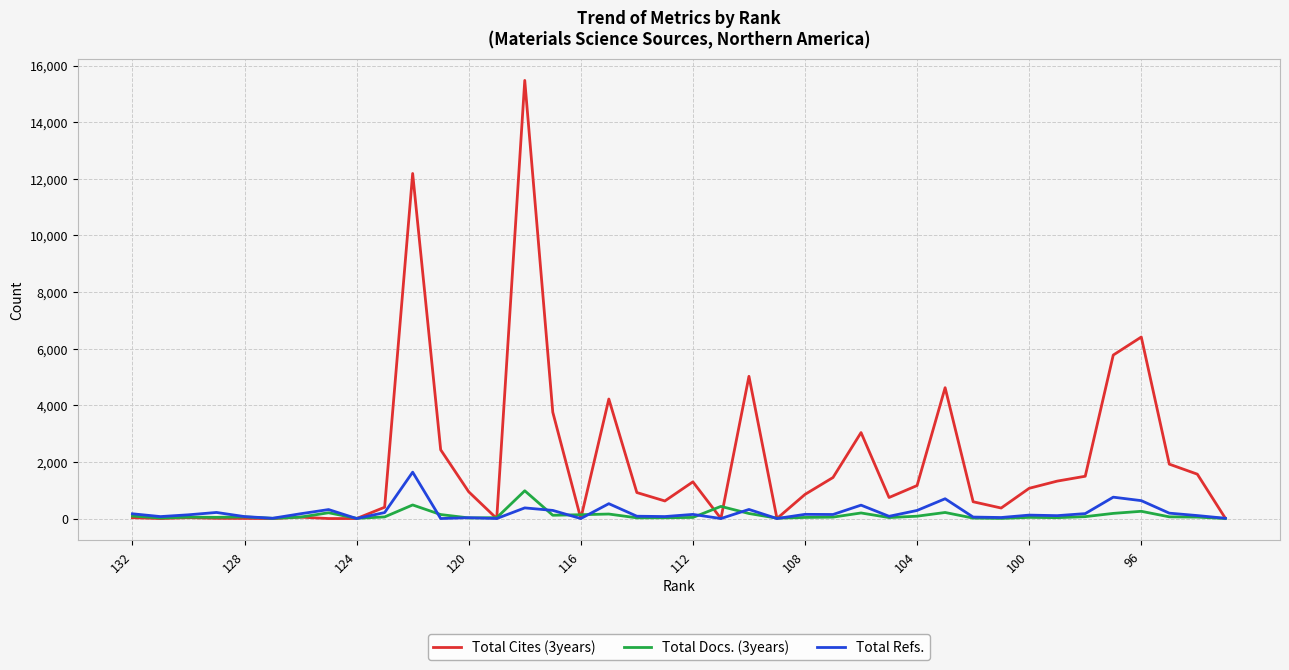

At which category does the chart reach its minimum across all series?

128